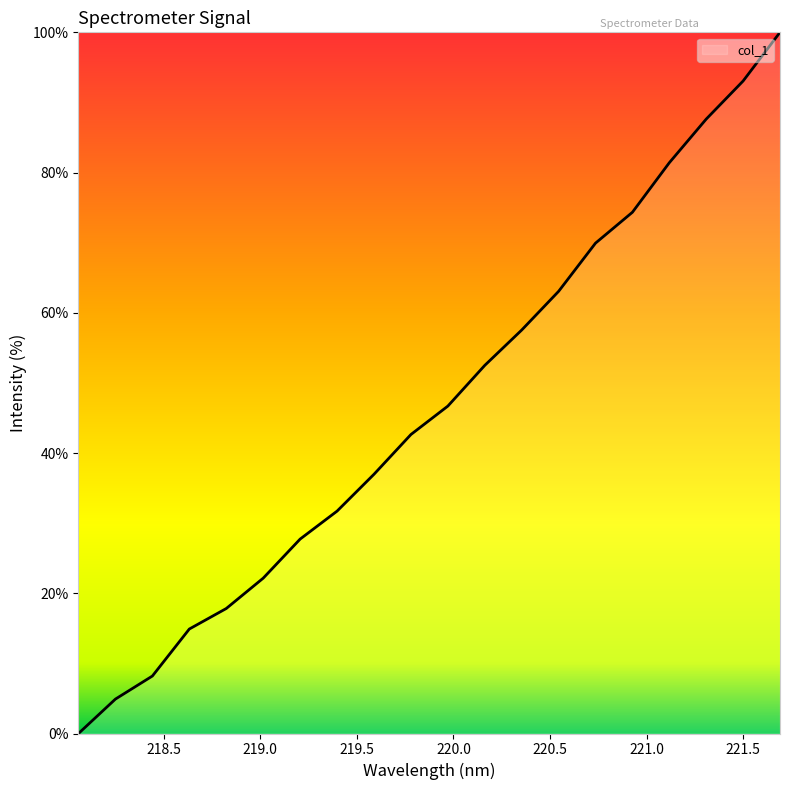

Reading left to right, list all the values displayed in this chart.

0.0	4.9	8.2	14.9	17.8	22.2	27.7	31.7	37.0	42.6	46.7	52.5	57.5	63.1	69.9	74.3	81.4	87.6	93.1	100.0